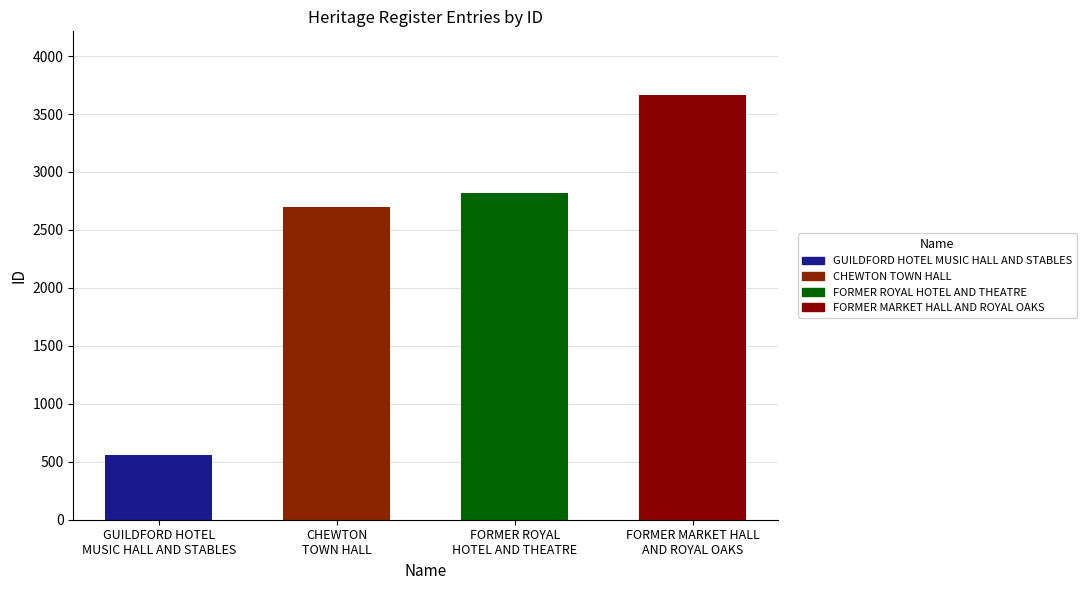

Are the bars horizontal?

No